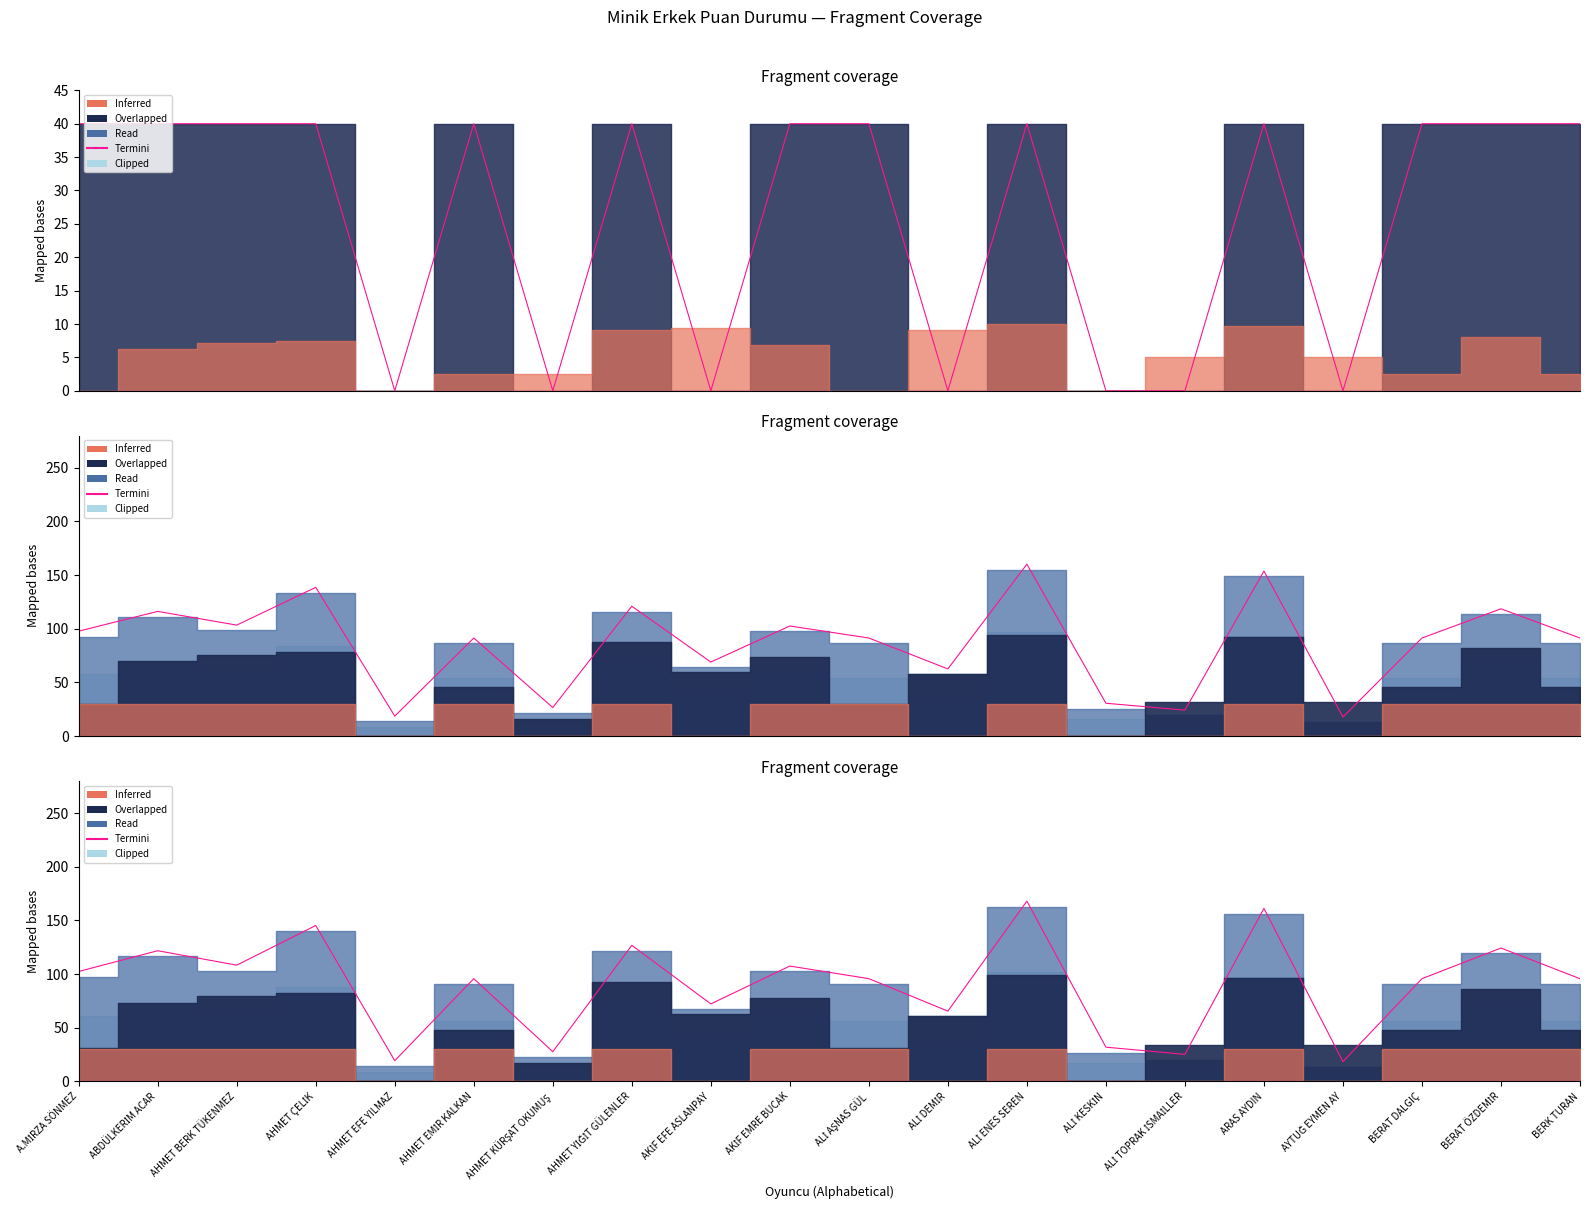

The value at AHMET YİĞİT GÜLENLER is 126.8. True or false?

True